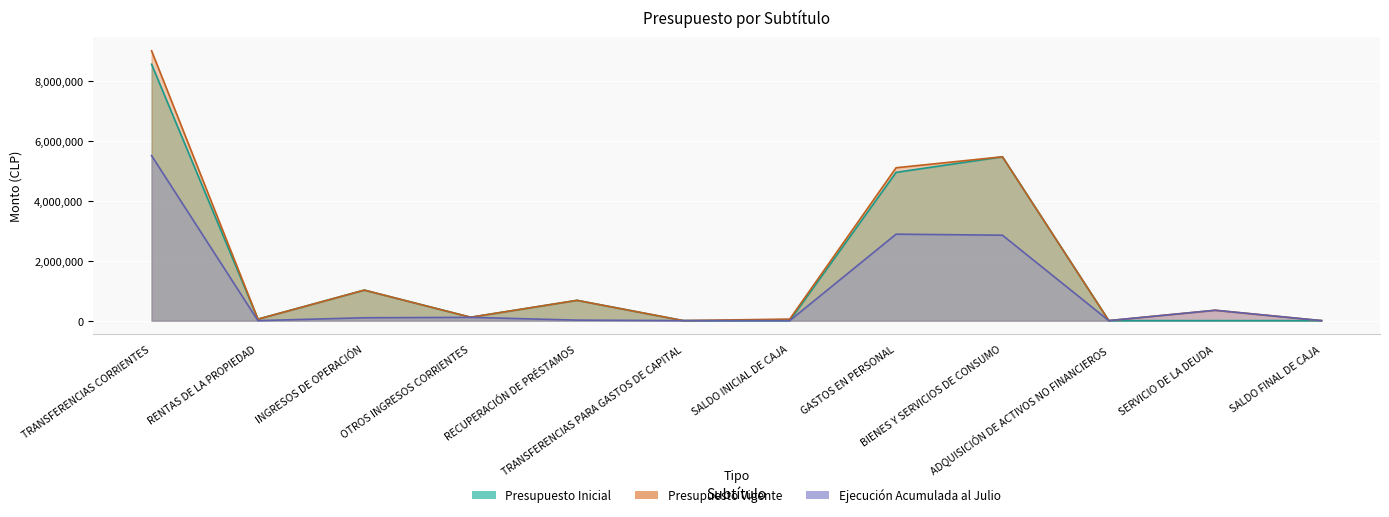

What are all the series names shown in the legend?

Presupuesto Inicial, Presupuesto Vigente, Ejecución Acumulada